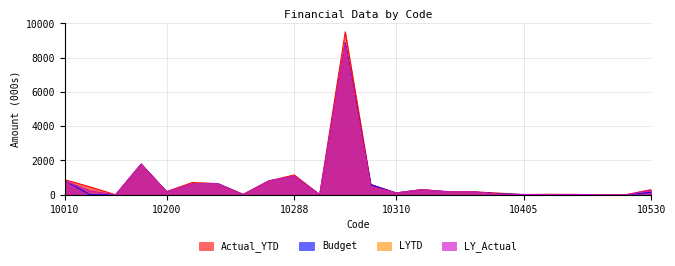

What is the value of the LY_Actual point at the 19th from the left?

14.1